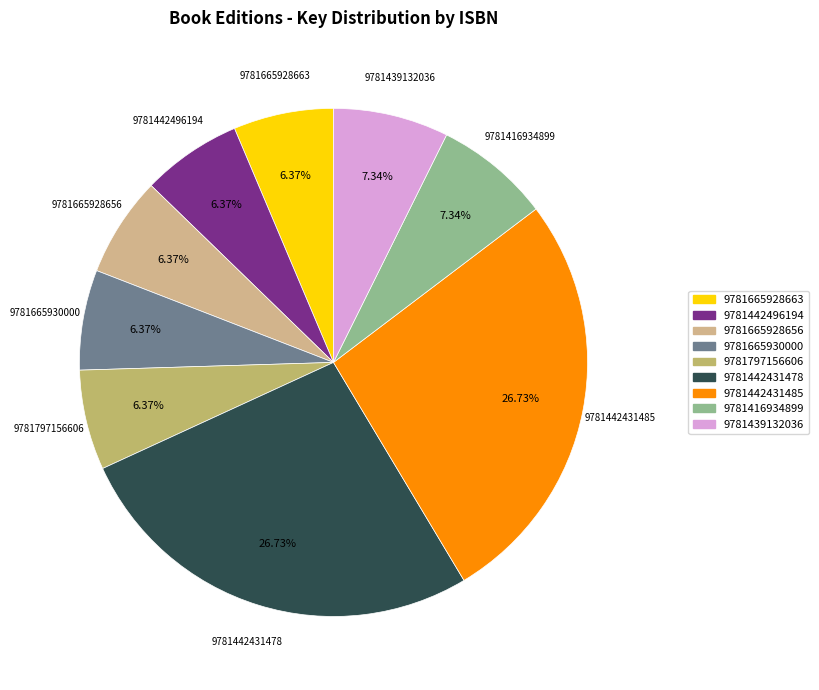

Combined, do 9781665928656 and 9781442431485 account for over 50%?

No